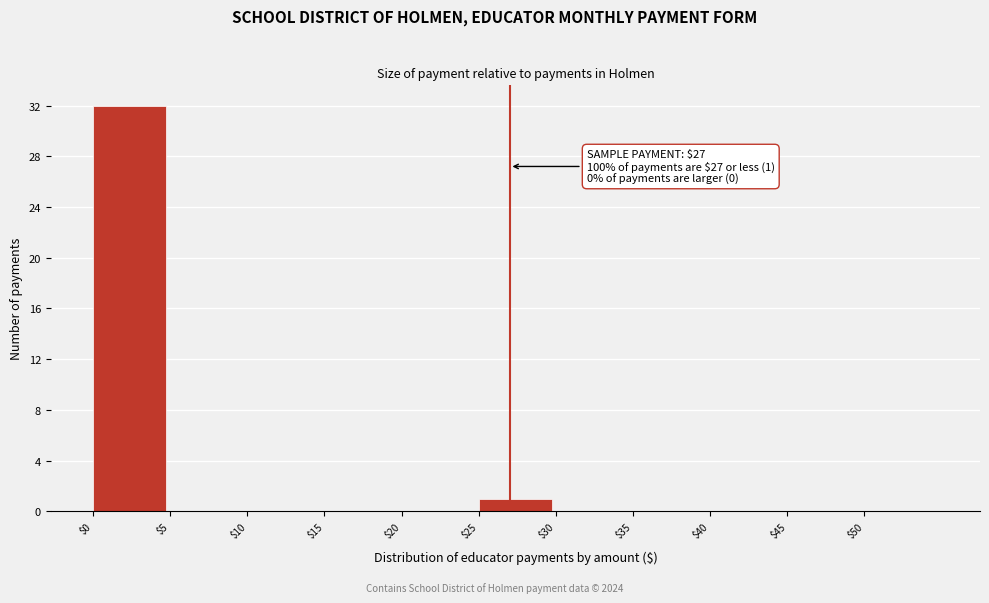

Over which range of the x-axis is the bar tallest?

0 to 5